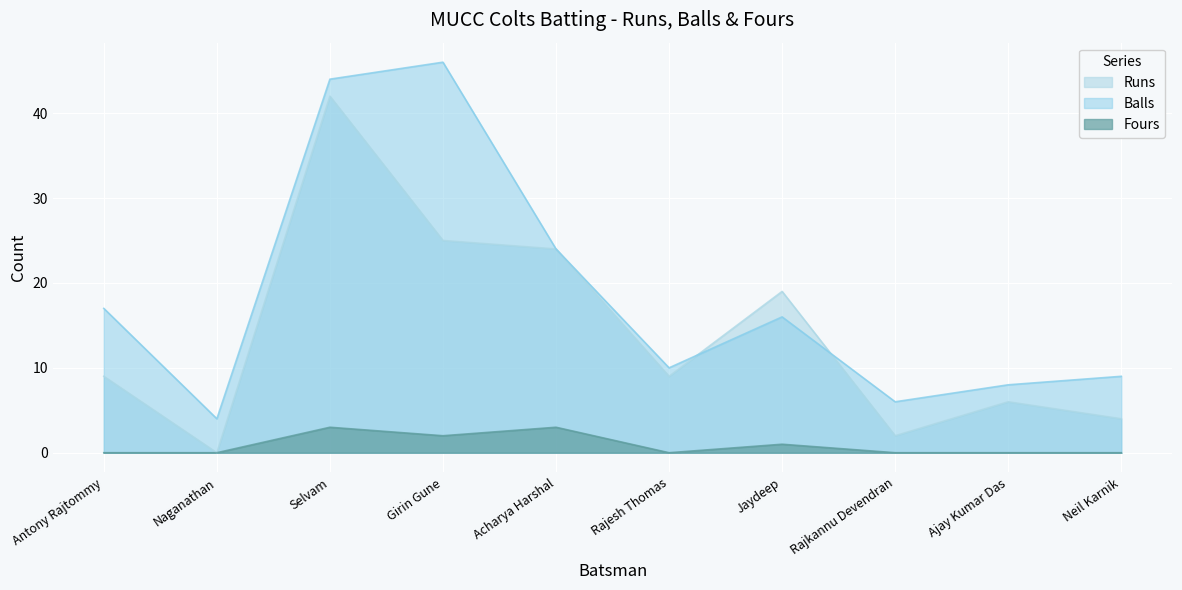

How many values in Fours are above zero?

4